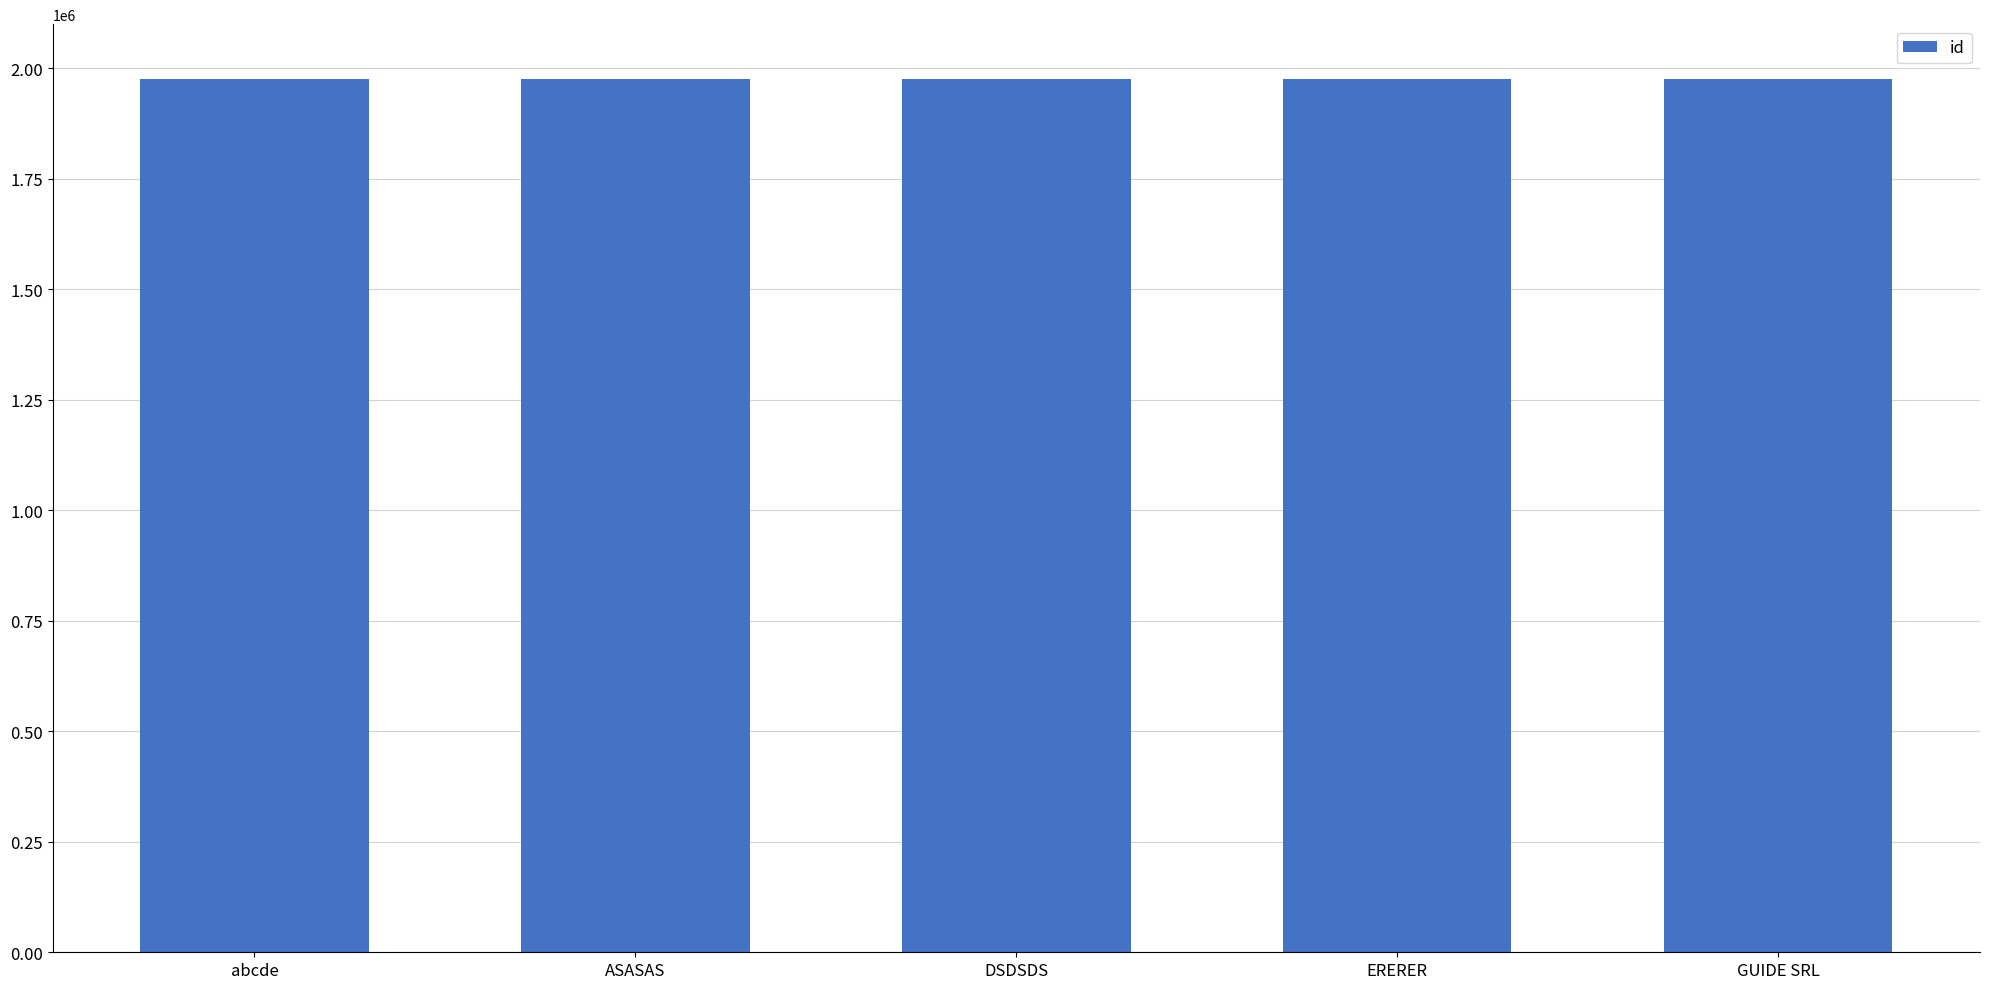

Is it true that the value at ASASAS is 1974972?

True